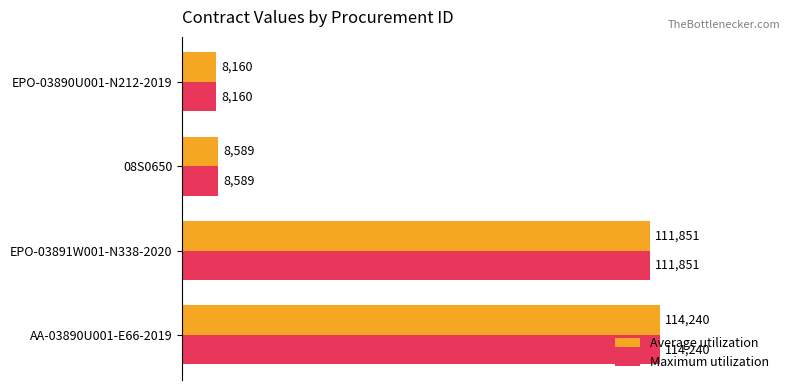

What is the minimum value for Average utilization?

8160